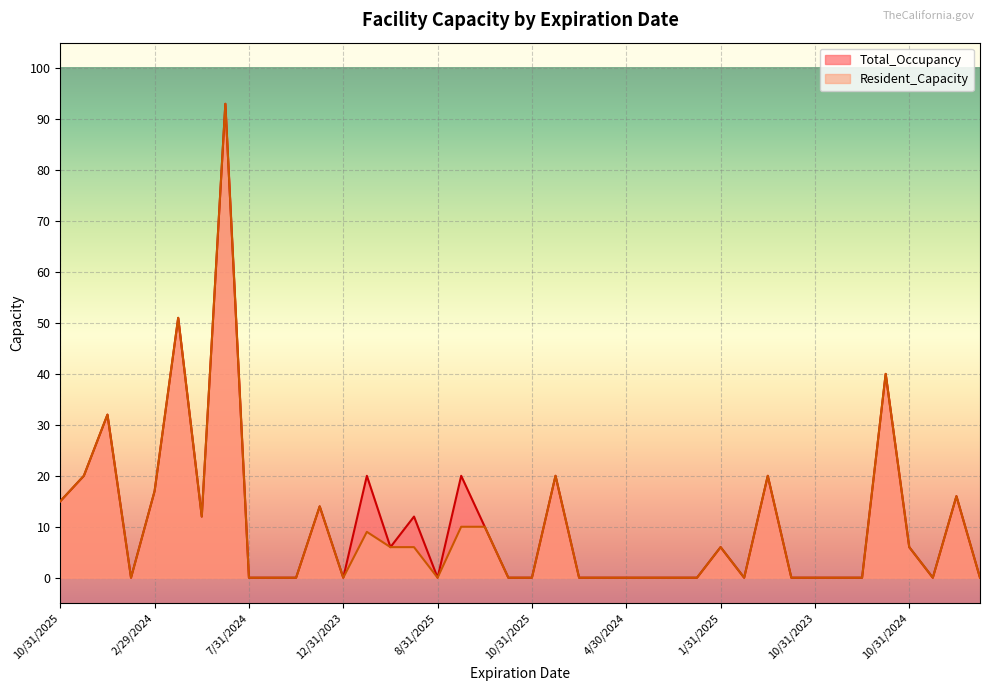

Is it true that Resident_Capacity equals 17 at 2/29/2024?

True